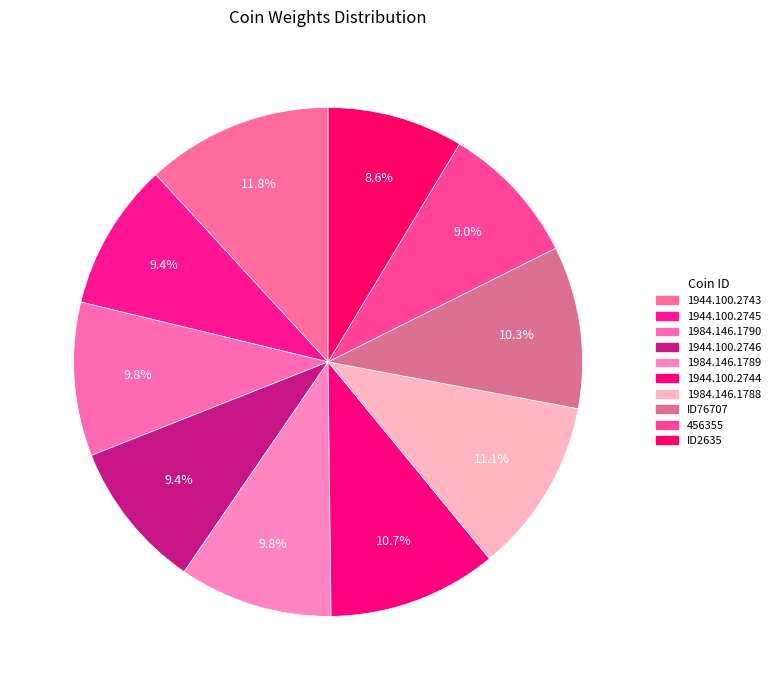

What percentage do 1984.146.1790 and 1984.146.1789 together represent?

19.5%